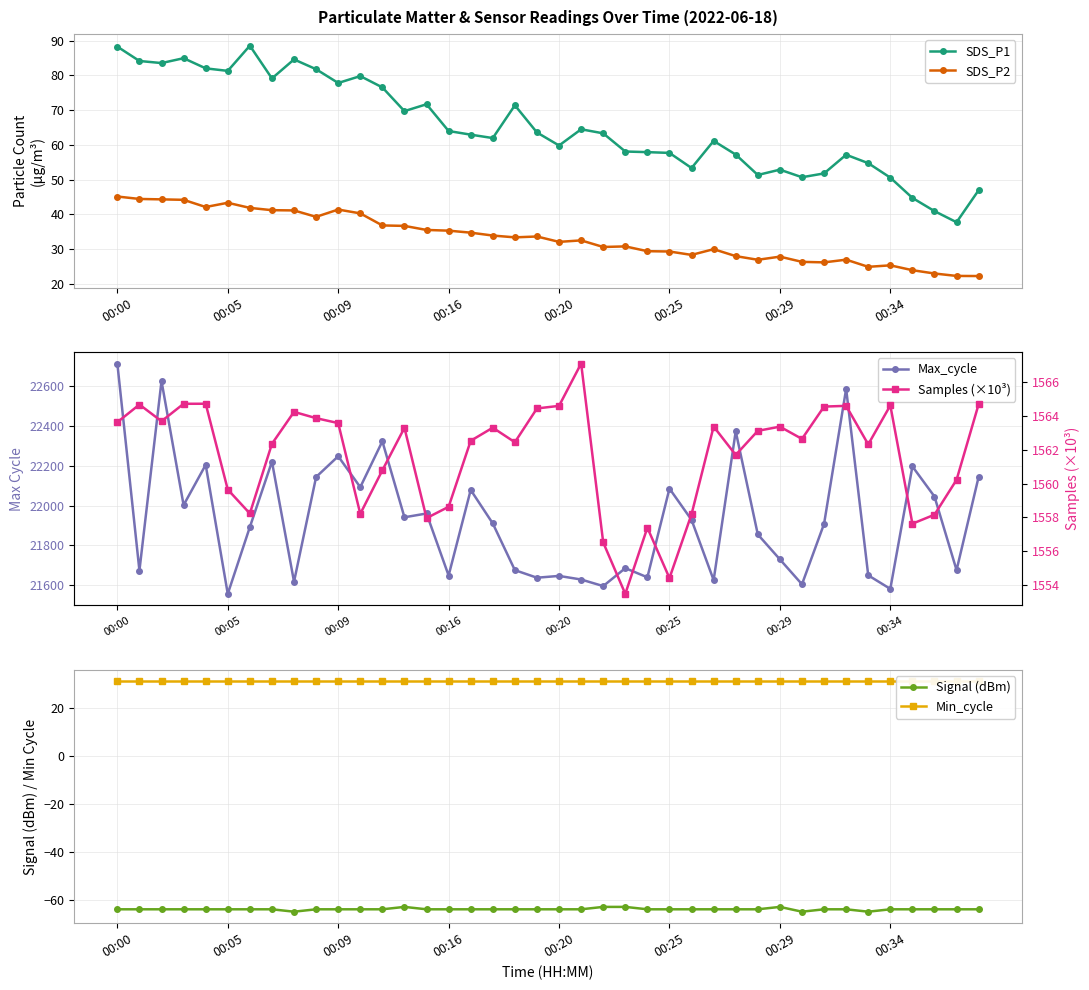

What is the average value of the Samples (×10³) series?

1561.7